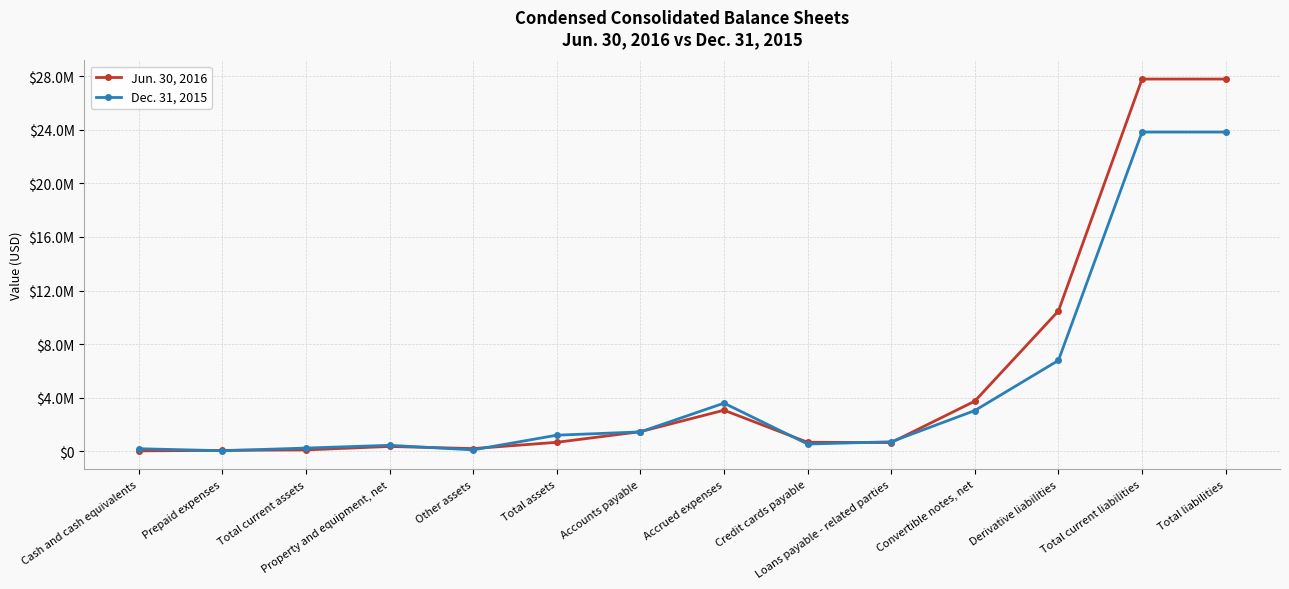

Does the chart have visible grid lines?

Yes